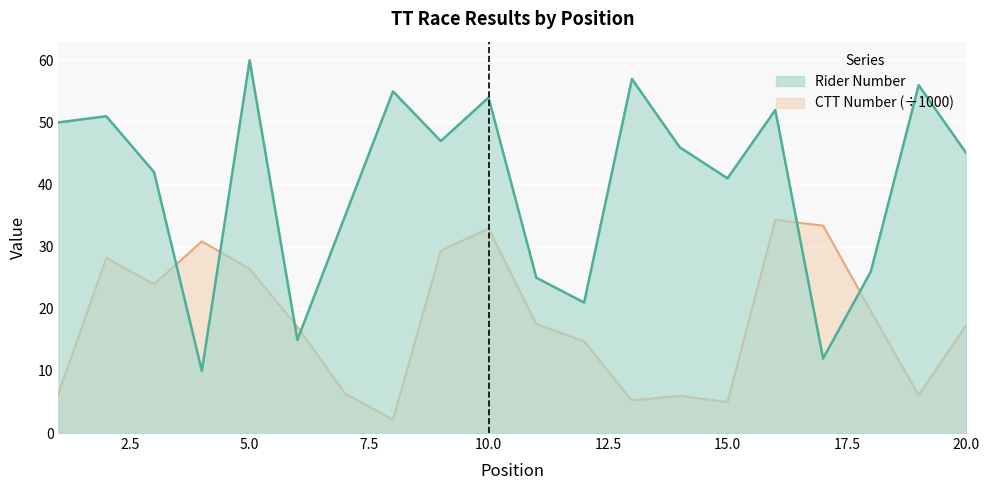

After their last crossing, which series has the higher values: number or ctt_number?

number